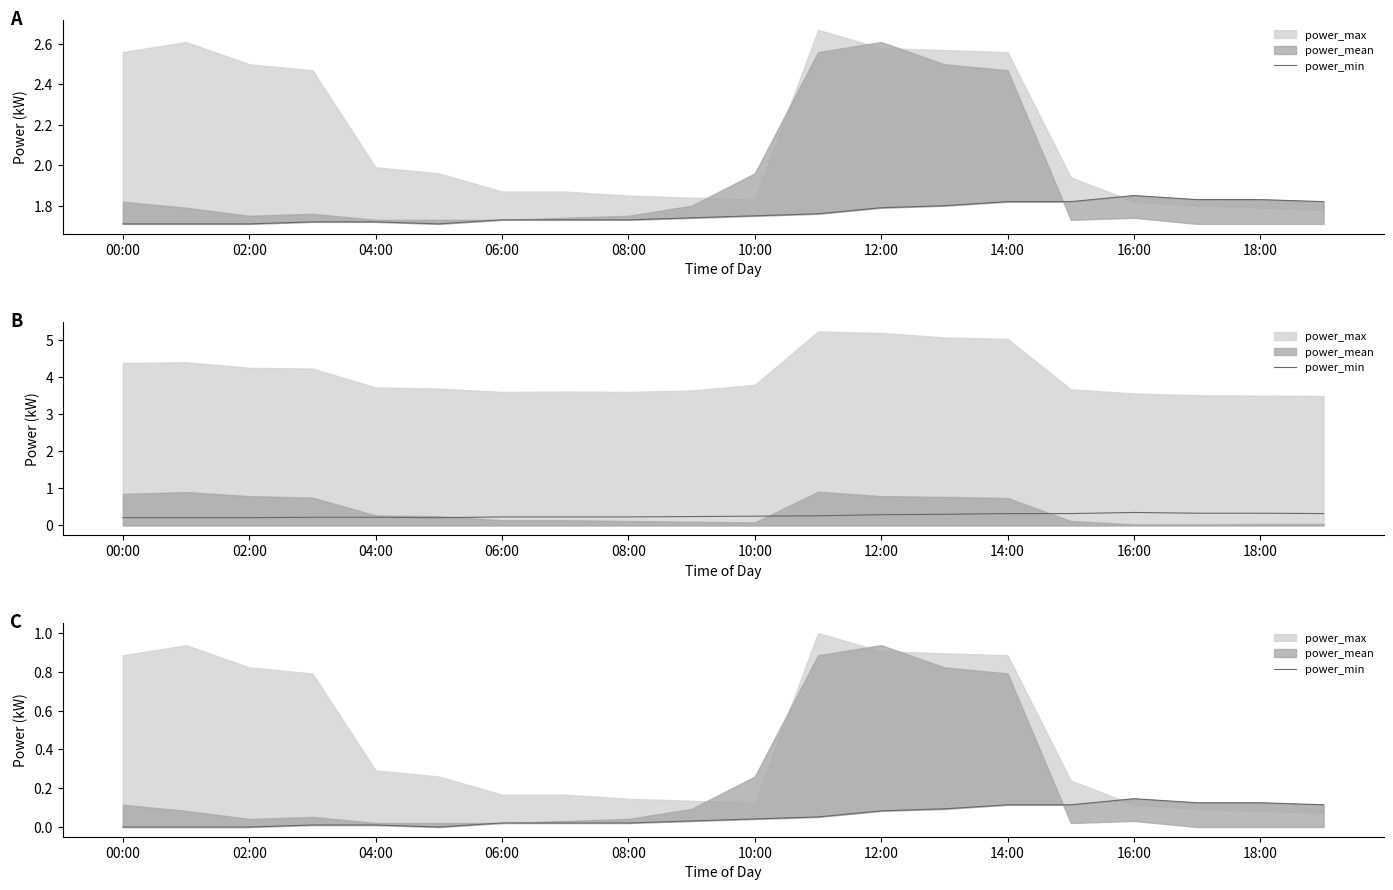

At which label is the value closest to 0?

00:00